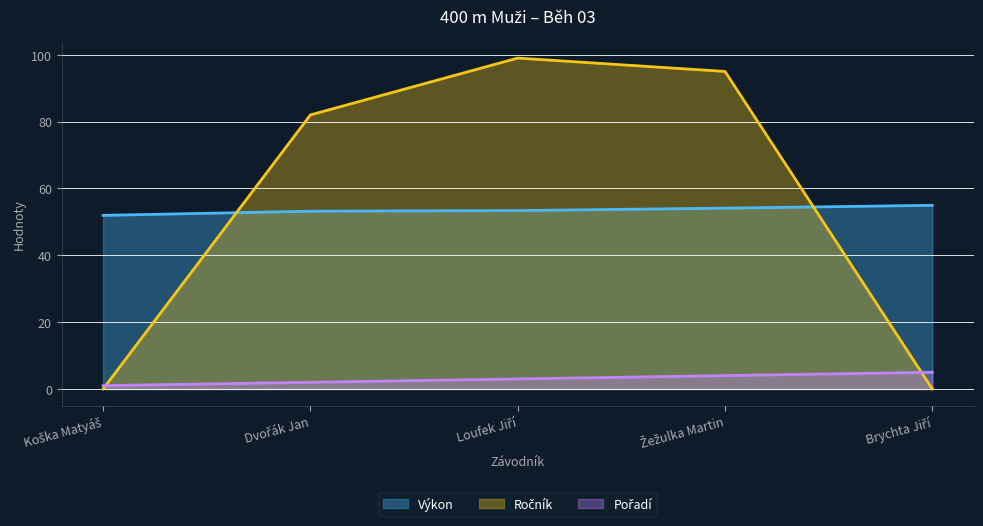

At how many categories does at least one series exceed 3?

5